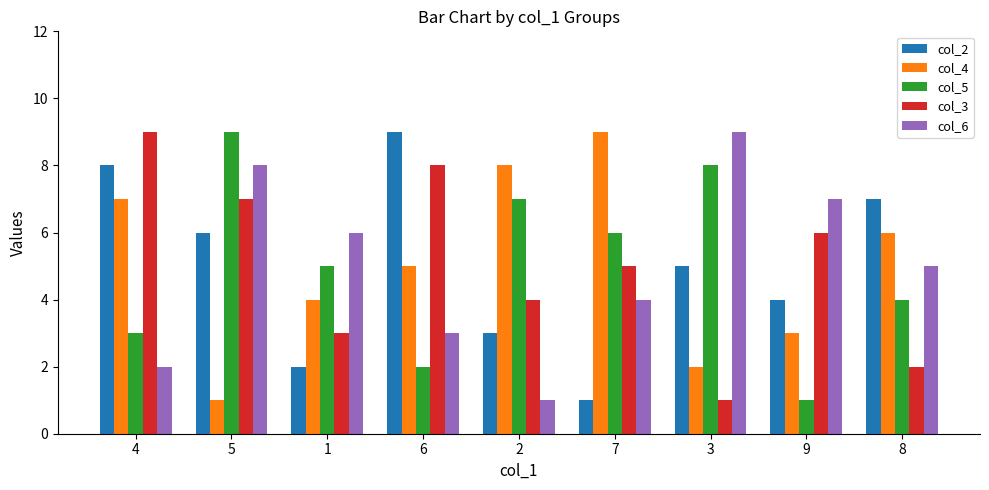

Where does the col_3 series first go above 5?

4